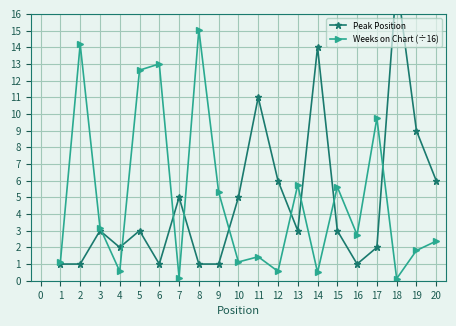

What is the maximum value for Weeks on Chart (÷16)?

15.1